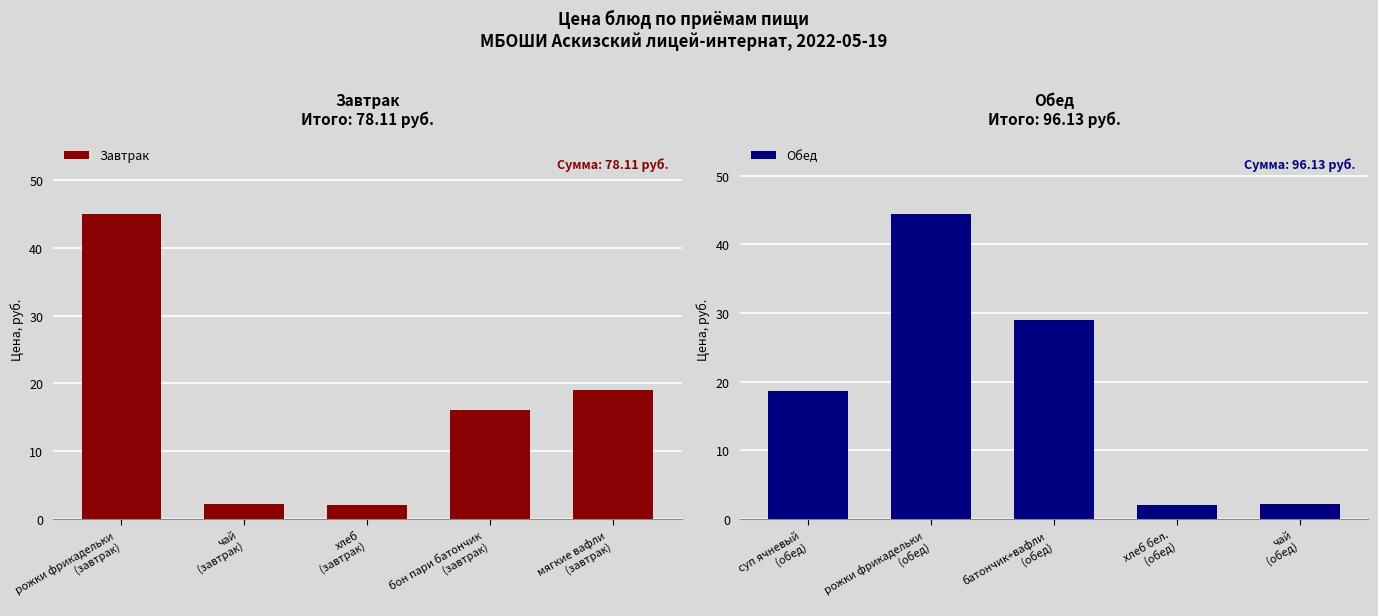

What is the maximum value for Завтрак?

44.9